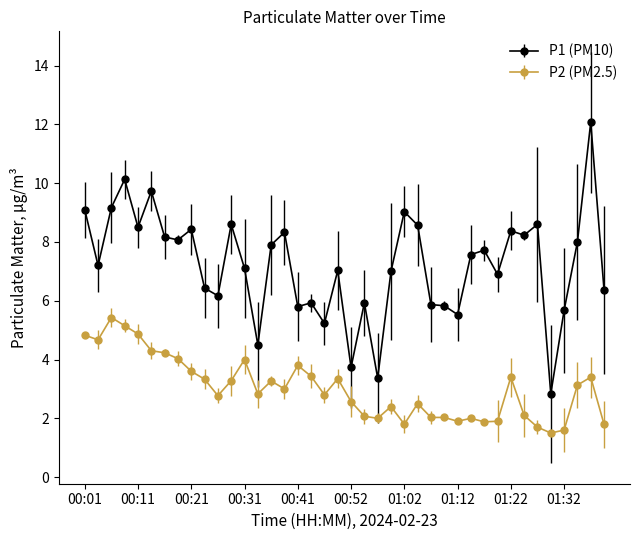

Which series has the largest total across all categories?

P1 (PM10)